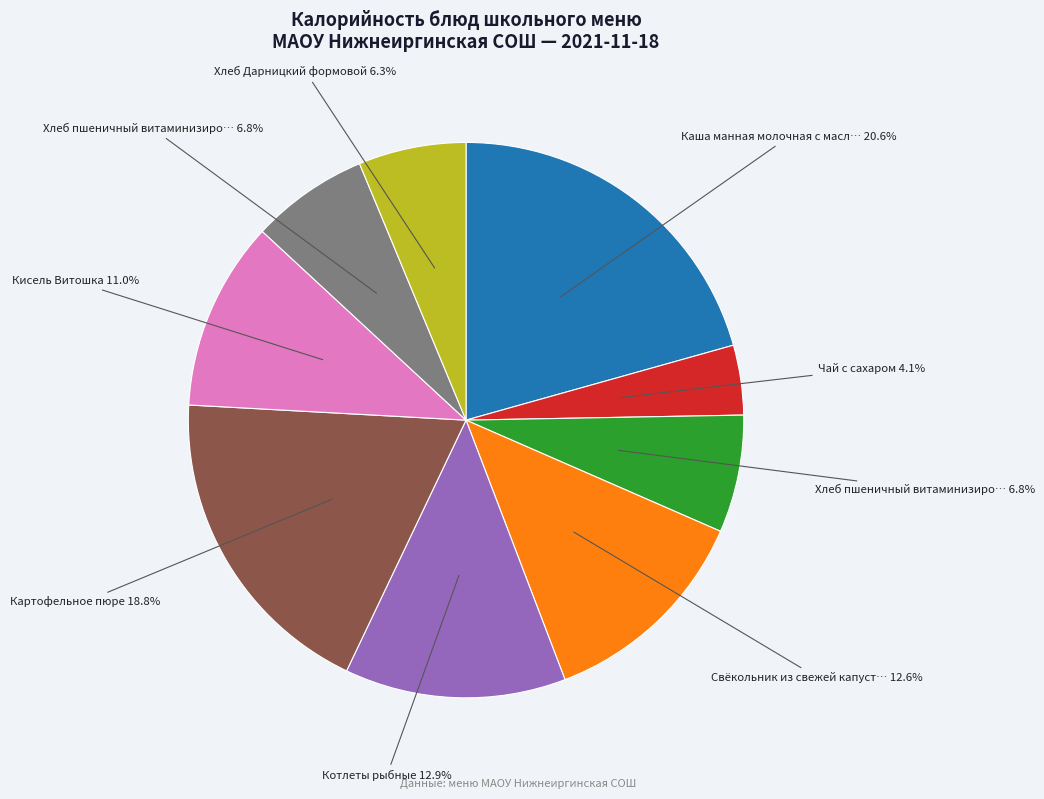

Does any single category account for the majority?

No